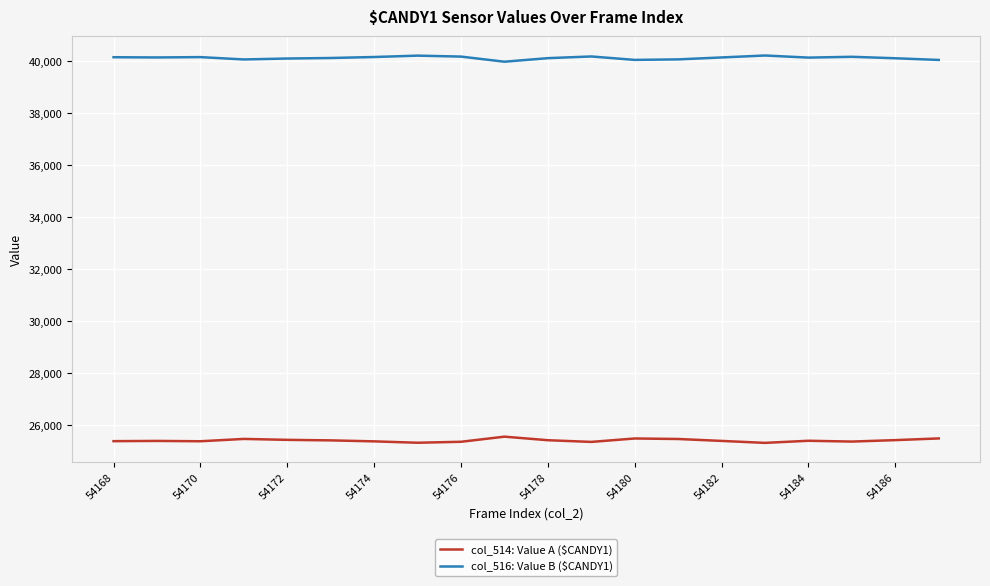

What is the difference between the maximum and minimum values in the col_516: Value B ($CANDY1) series?

239